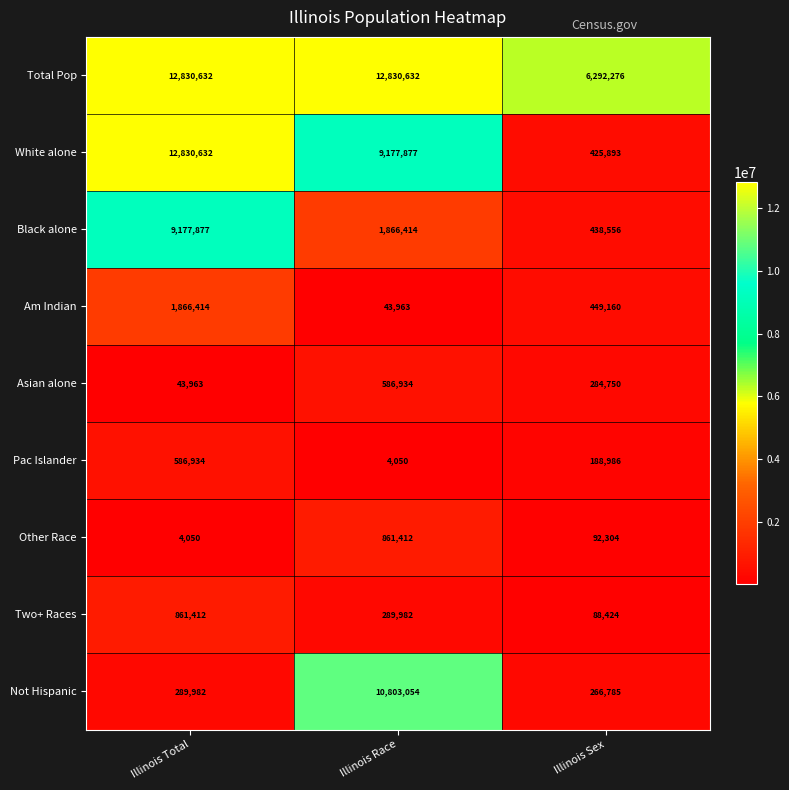

Reading left to right, what are all the values shown in this chart?

Total Pop: Illinois Total=12830632	Illinois Race=12830632	Illinois Sex=6292276
White alone: Illinois Total=12830632	Illinois Race=9177877	Illinois Sex=425893
Black alone: Illinois Total=9177877	Illinois Race=1866414	Illinois Sex=438556
Am Indian: Illinois Total=1866414	Illinois Race=43963	Illinois Sex=449160
Asian alone: Illinois Total=43963	Illinois Race=586934	Illinois Sex=284750
Pac Islander: Illinois Total=586934	Illinois Race=4050	Illinois Sex=188986
Other Race: Illinois Total=4050	Illinois Race=861412	Illinois Sex=92304
Two+ Races: Illinois Total=861412	Illinois Race=289982	Illinois Sex=88424
Not Hispanic: Illinois Total=289982	Illinois Race=10803054	Illinois Sex=266785